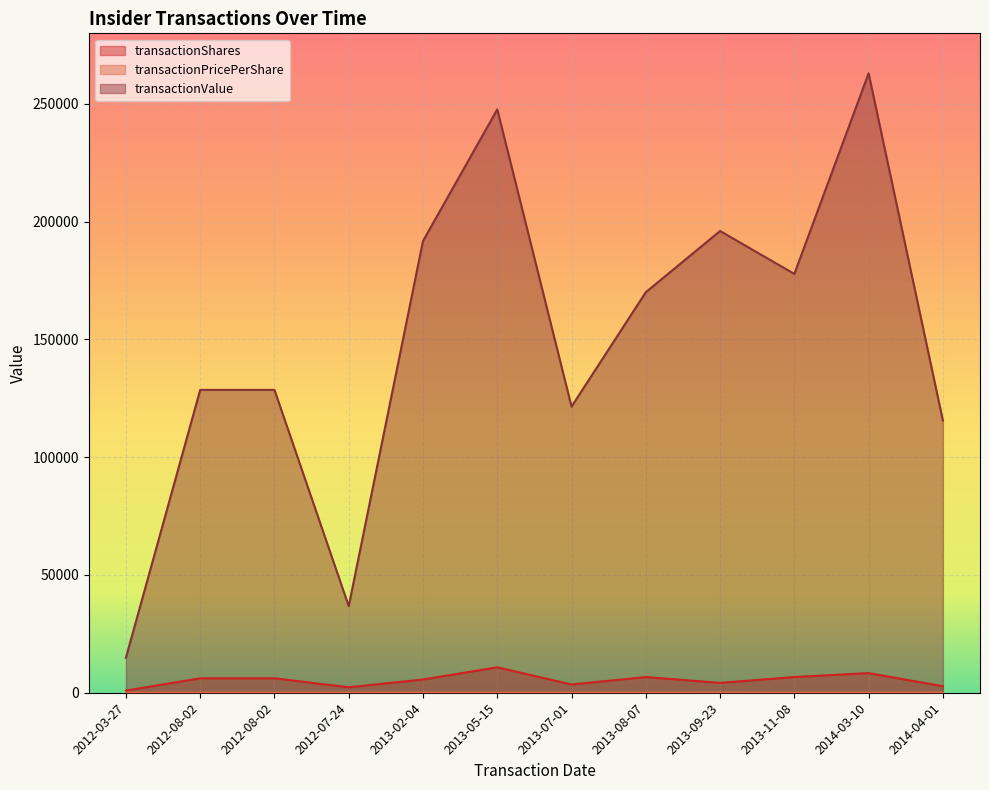

What is the label of the 12th point from the left?

2014-04-01